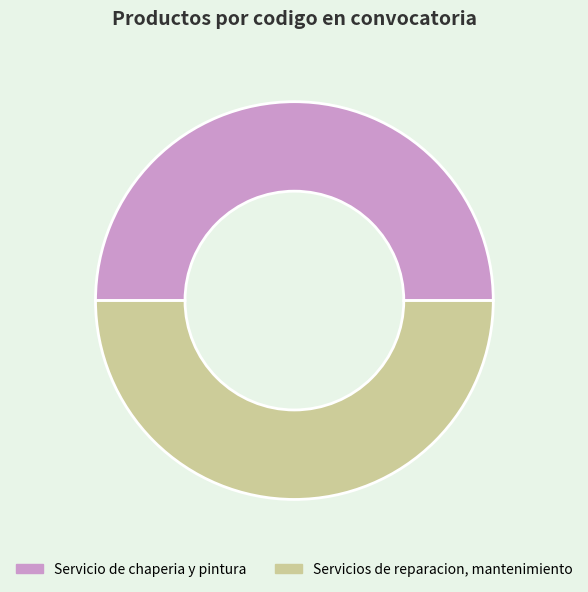

True or false: Servicios de reparacion, mantenimiento accounts for 43% of the total.

False